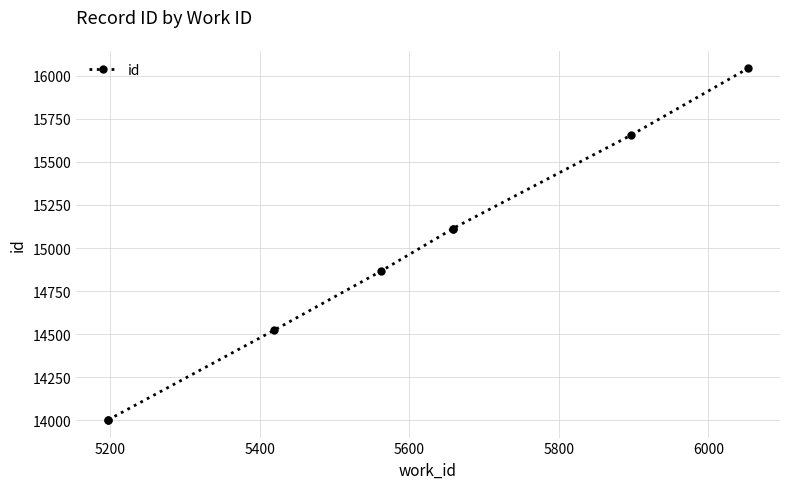

What is the difference between the values at 5800 and 5600?

246